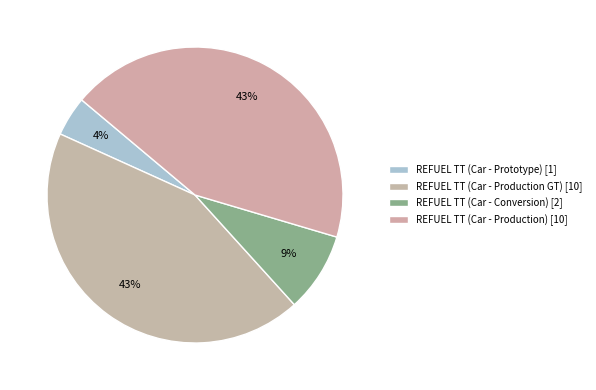

To the nearest percent, what portion does REFUEL TT (Car - Conversion) represent?

9%